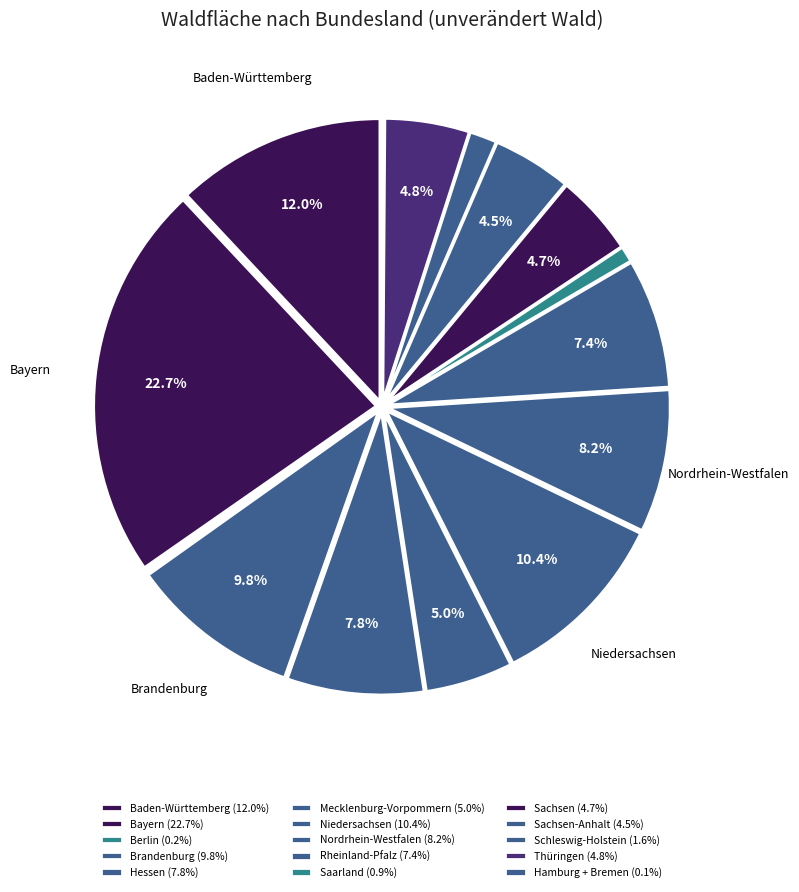

Rank the categories by value from highest to lowest.

Bayern, Baden-Württemberg, Niedersachsen, Brandenburg, Nordrhein-Westfalen, Hessen, Rheinland-Pfalz, Mecklenburg-Vorpommern, Thüringen, Sachsen, Sachsen-Anhalt, Schleswig-Holstein, Saarland, Berlin, Hamburg + Bremen